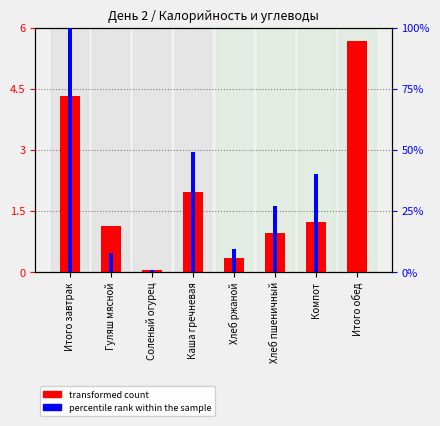

What is the label of the 2nd bar from the left?

Гуляш мясной